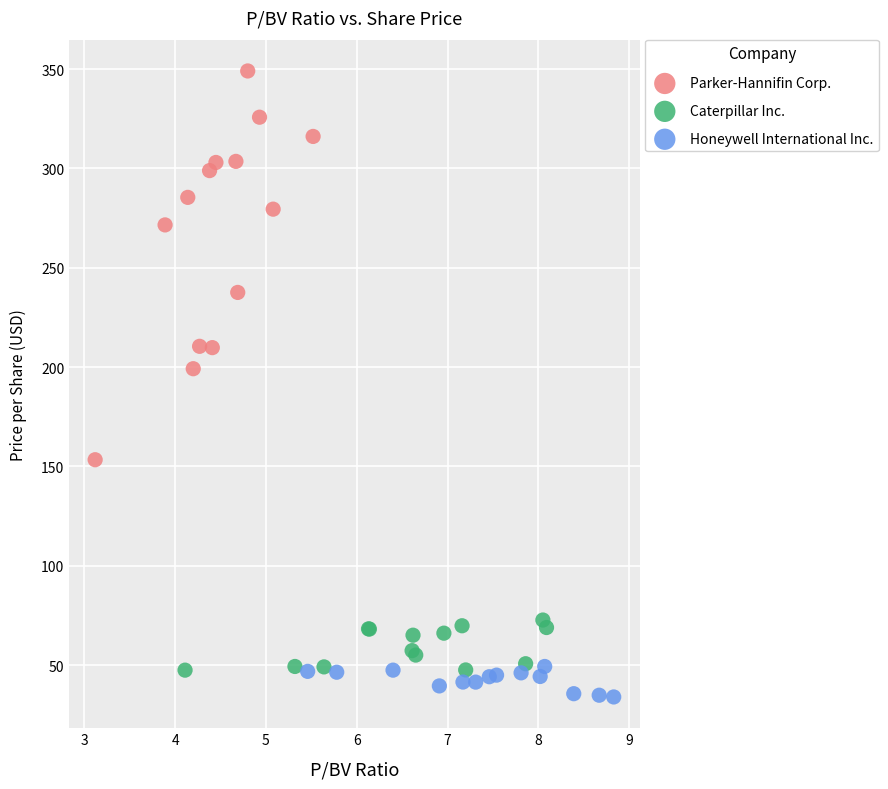

Which series has the widest spread of Y values?

Parker-Hannifin Corp.